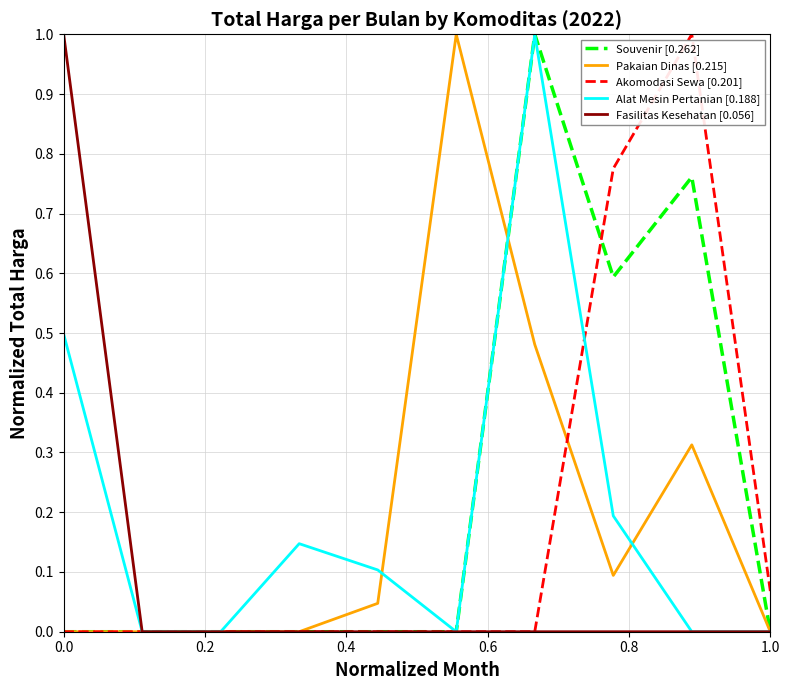

What is the highest value of the Alat Mesin Pertanian [0.188] series?

1.0